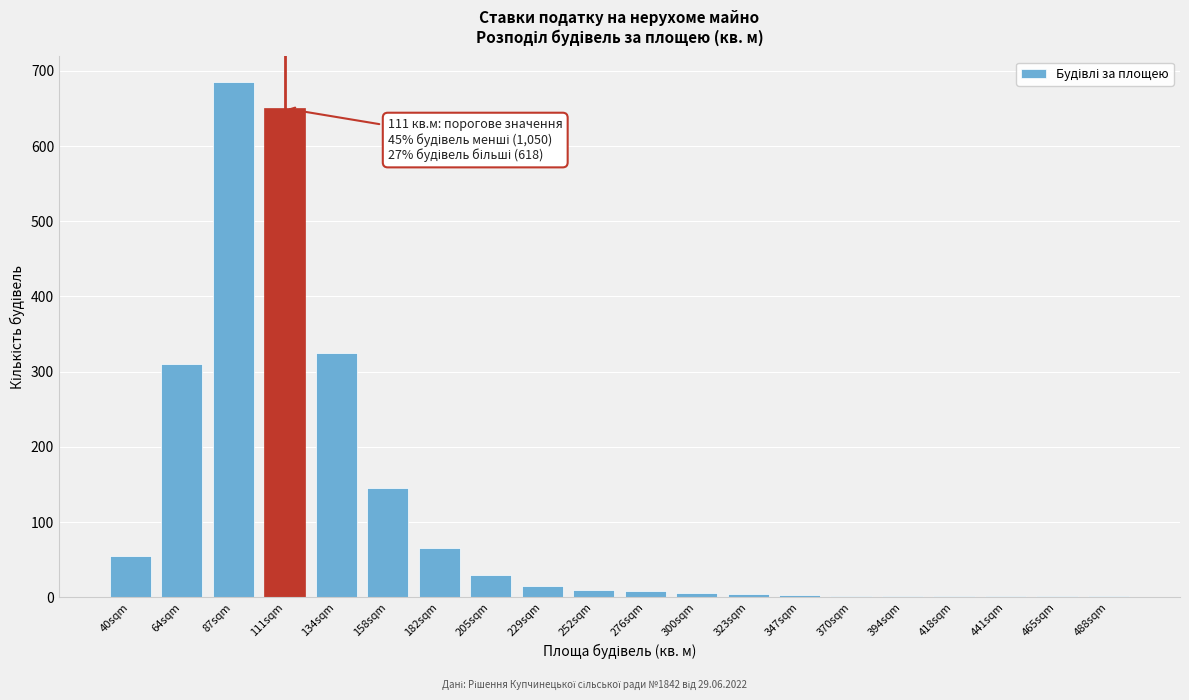

At which label is the value closest to 343?

134sqm